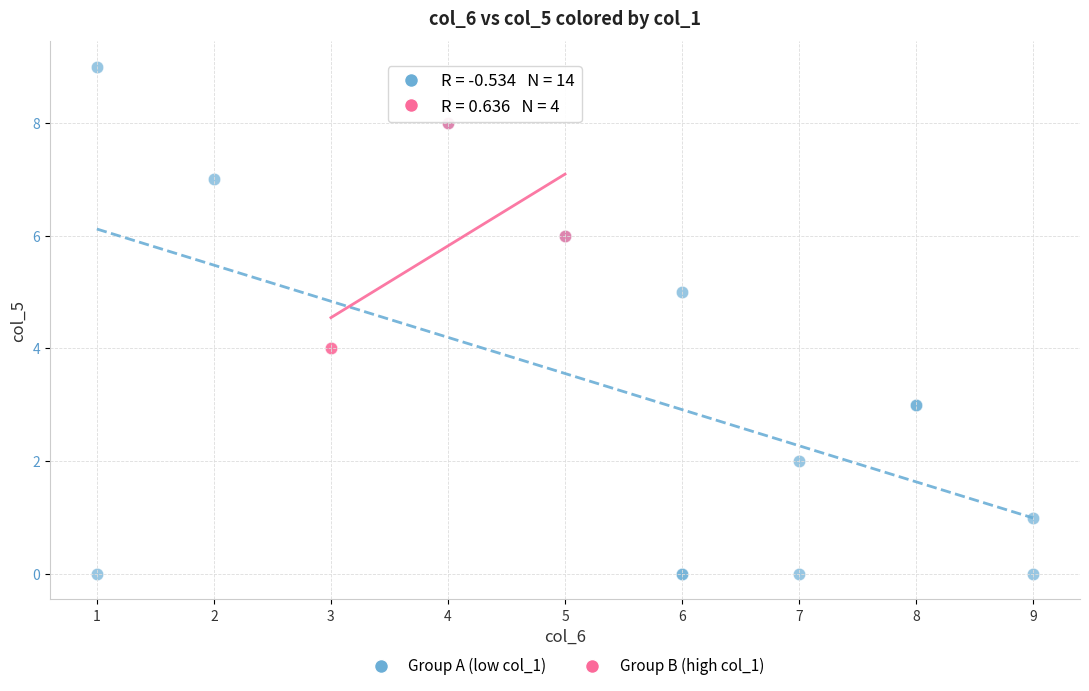

What are all the series names shown in the legend?

Group A (low col_1), Group B (high col_1)